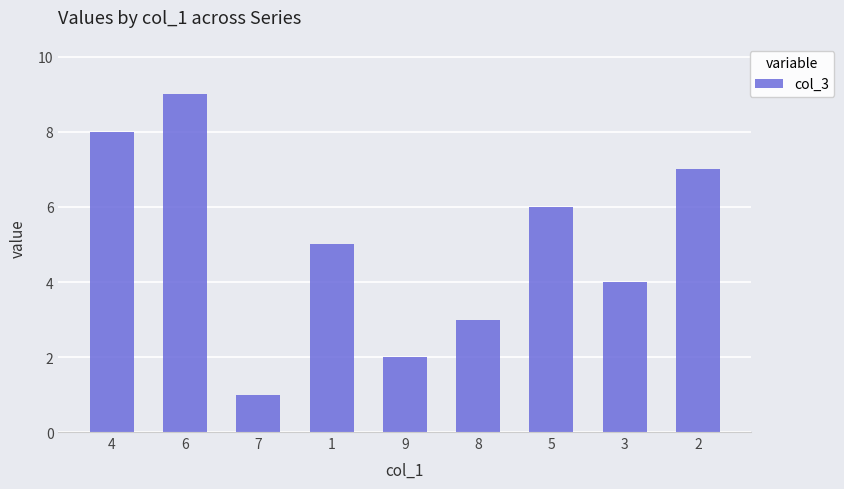

Rank the categories by value from lowest to highest.

7, 9, 8, 3, 1, 5, 2, 4, 6